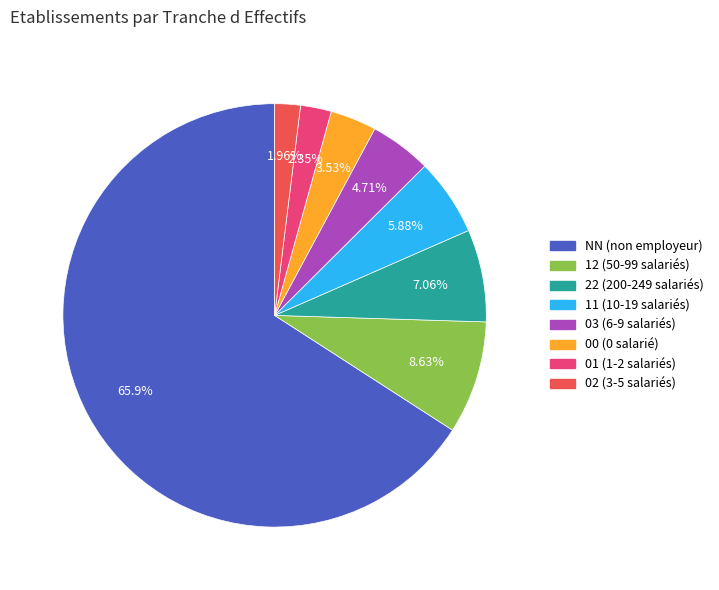

Is it true that 12 is 9% of the pie?

True